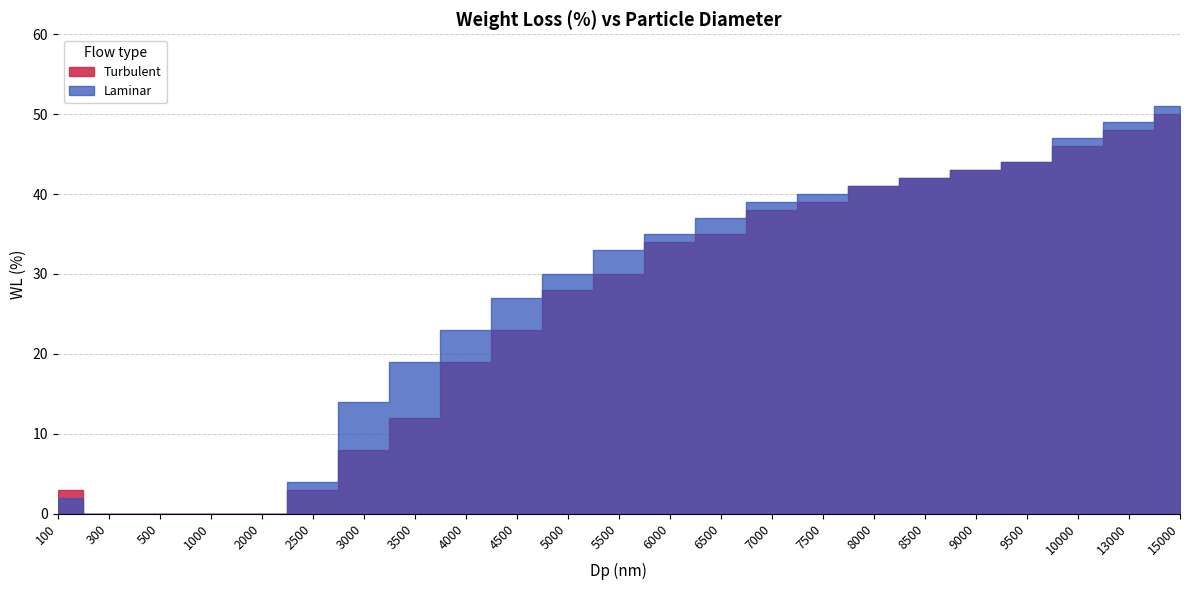

How many positive values does the Turbulent series have?

19